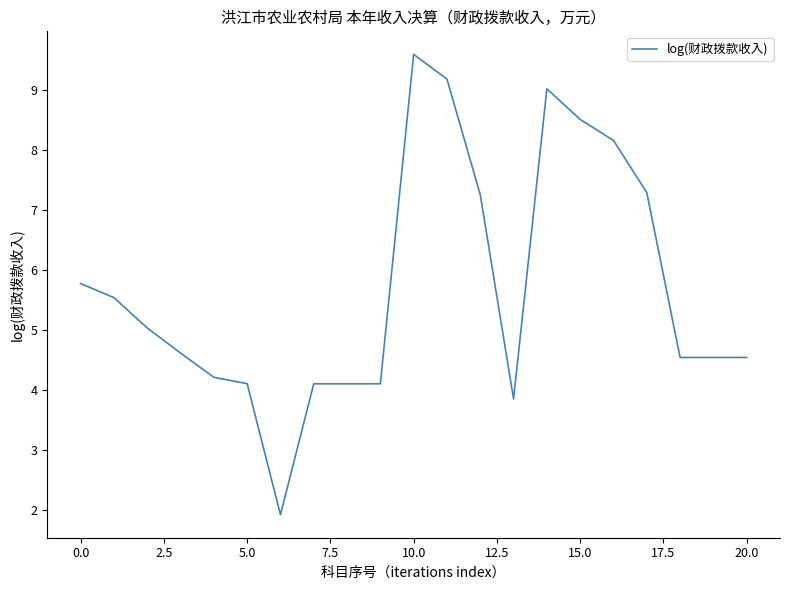

What is the greatest value displayed?

9.6